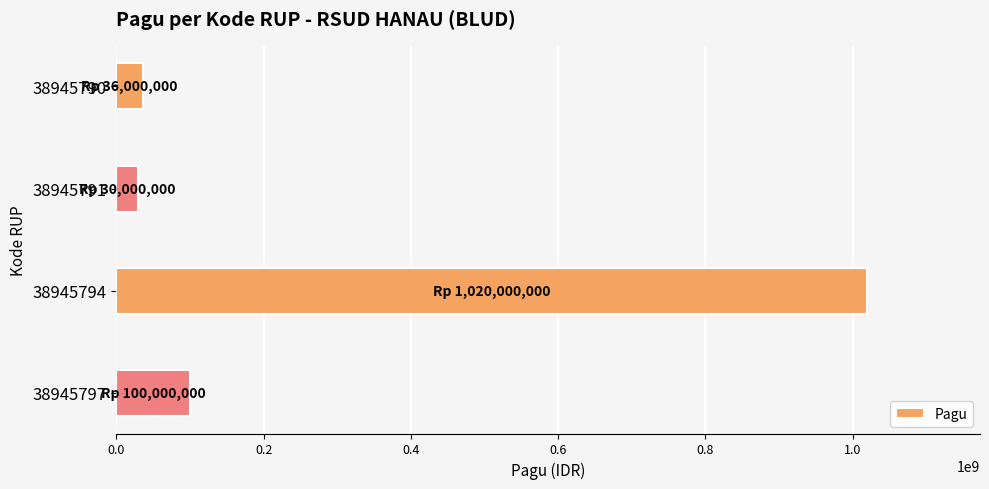

Where is the data nearest to the value 525000000?

38945797